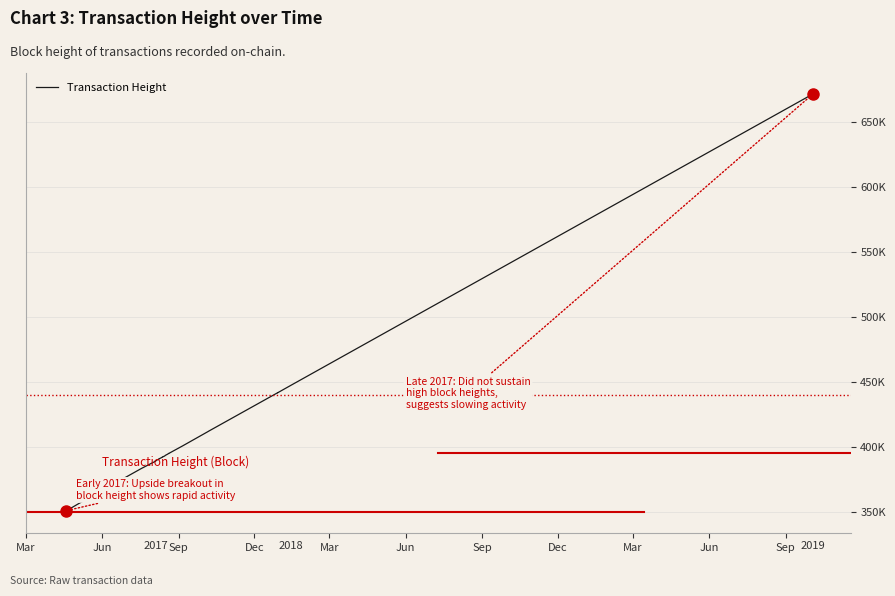

What is the label of the 10th point from the left?

Jun